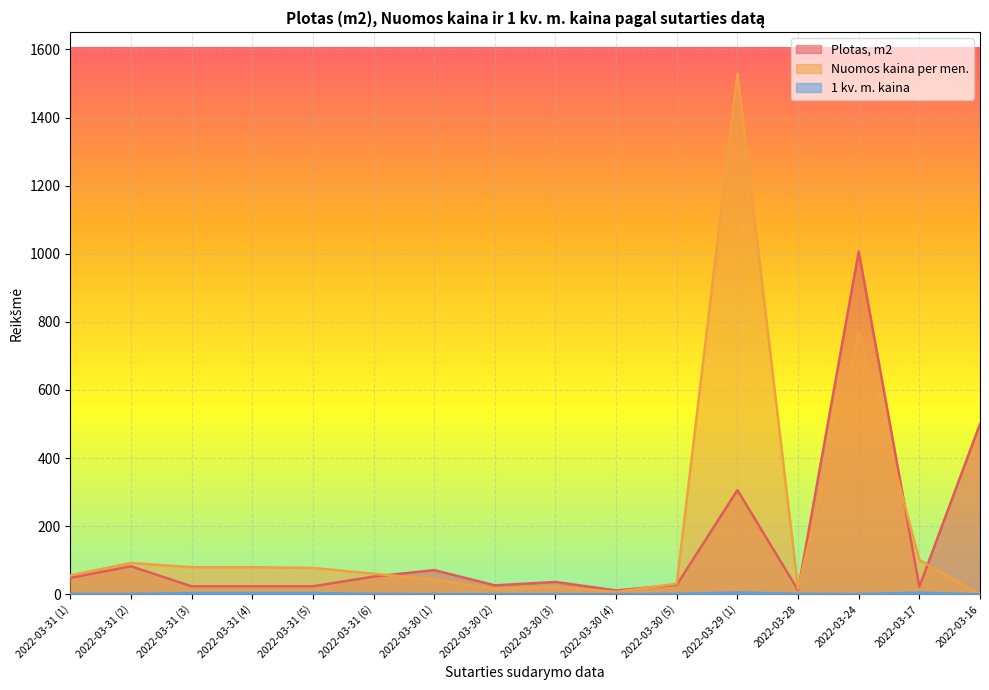

How many categories are shown in the chart?

16